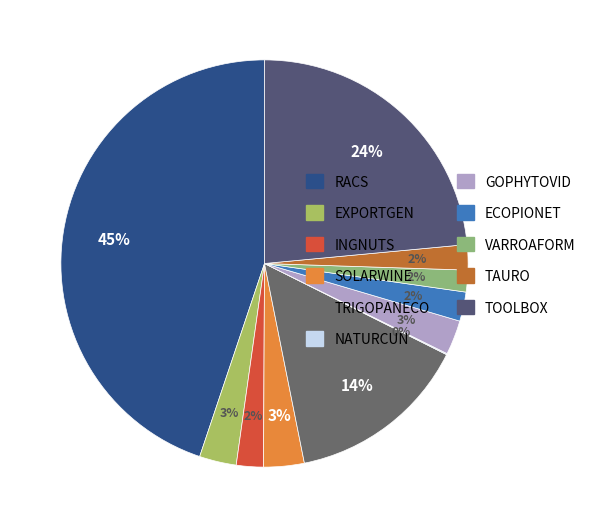

What is the largest slice in the pie chart?

RACS